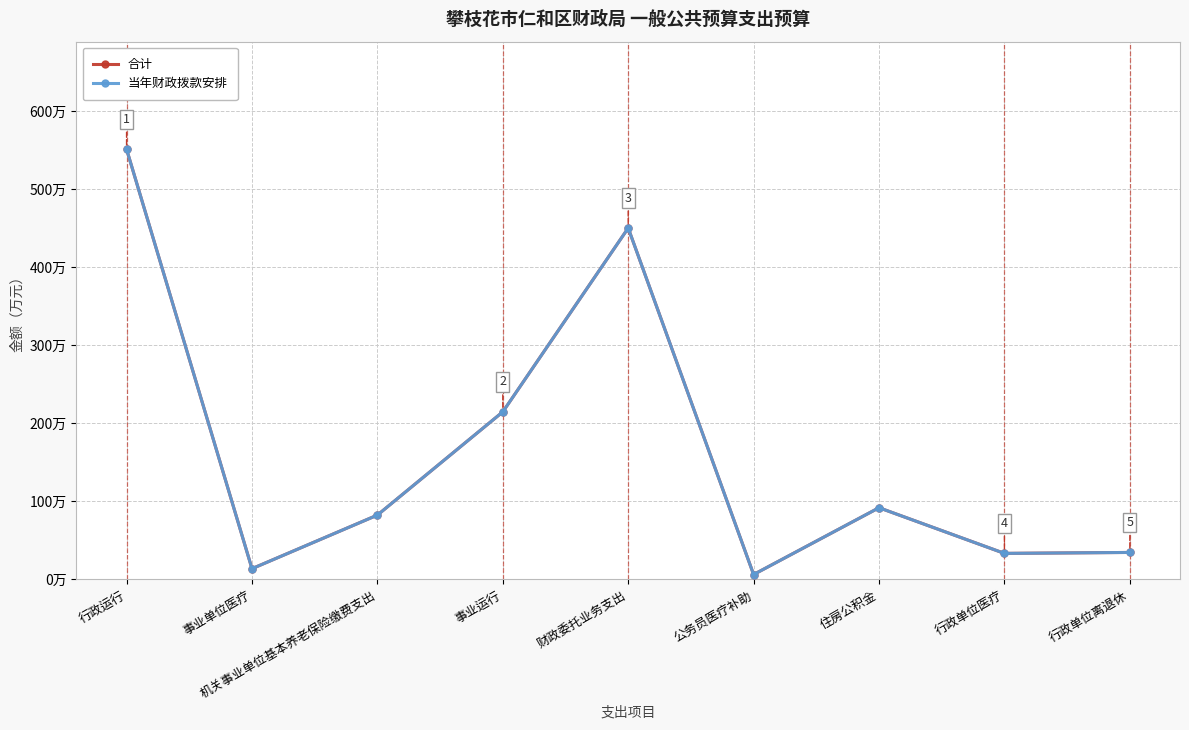

Read the 当年财政拨款安排 value at 公务员医疗补助.

6.3